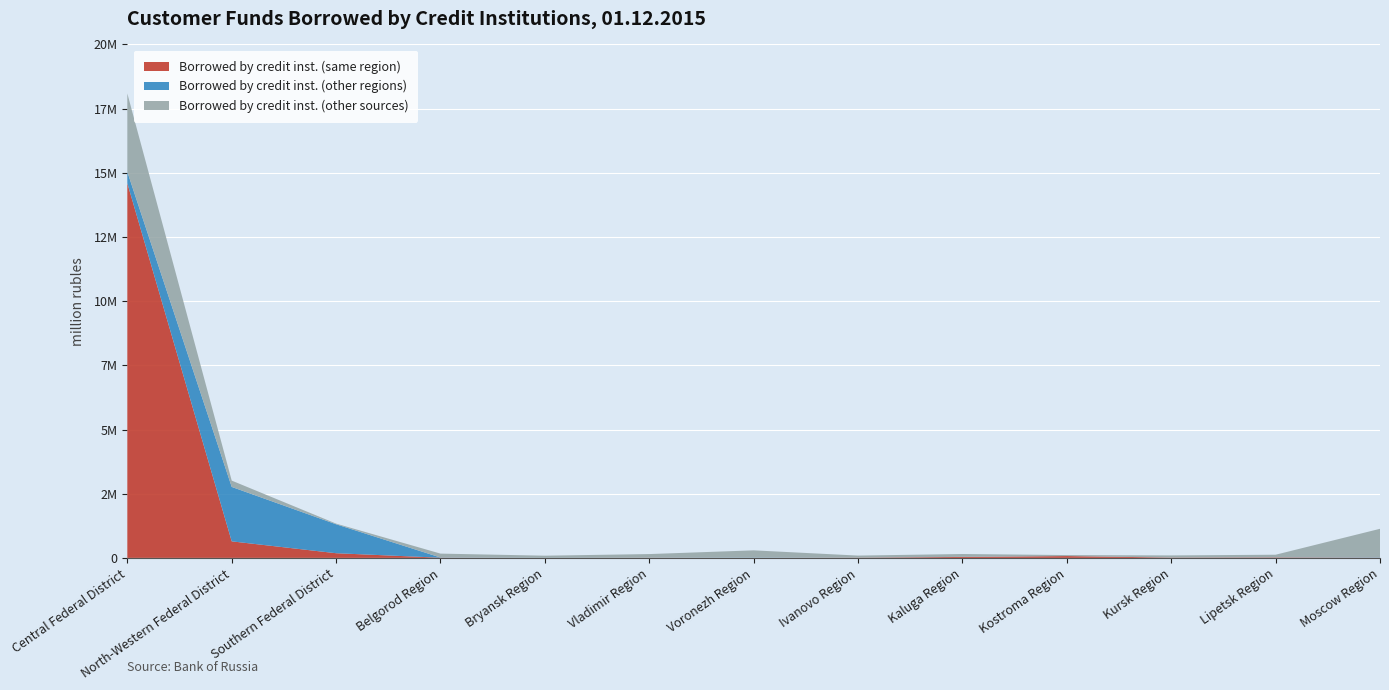

Reading right to left, extract all data points from this chart.

Borrowed by credit inst. (same region): Moscow Region=5137	Lipetsk Region=18000	Kursk Region=12487	Kostroma Region=71316	Kaluga Region=36634	Ivanovo Region=8394	Voronezh Region=677	Vladimir Region=5727	Bryansk Region=0	Belgorod Region=7055	Southern Federal District=182145	North-Western Federal District=644402	Central Federal District=14595144
Borrowed by credit inst. (other regions): Moscow Region=11766	Lipetsk Region=1815	Kursk Region=494	Kostroma Region=658	Kaluga Region=3052	Ivanovo Region=511	Voronezh Region=10653	Vladimir Region=3461	Bryansk Region=2914	Belgorod Region=7648	Southern Federal District=1127415	North-Western Federal District=2120086	Central Federal District=442303
Borrowed by credit inst. (other sources): Moscow Region=1116258	Lipetsk Region=103562	Kursk Region=83126	Kostroma Region=38220	Kaluga Region=111445	Ivanovo Region=80993	Voronezh Region=282447	Vladimir Region=139831	Bryansk Region=82830	Belgorod Region=152246	Southern Federal District=25802	North-Western Federal District=246369	Central Federal District=3053813